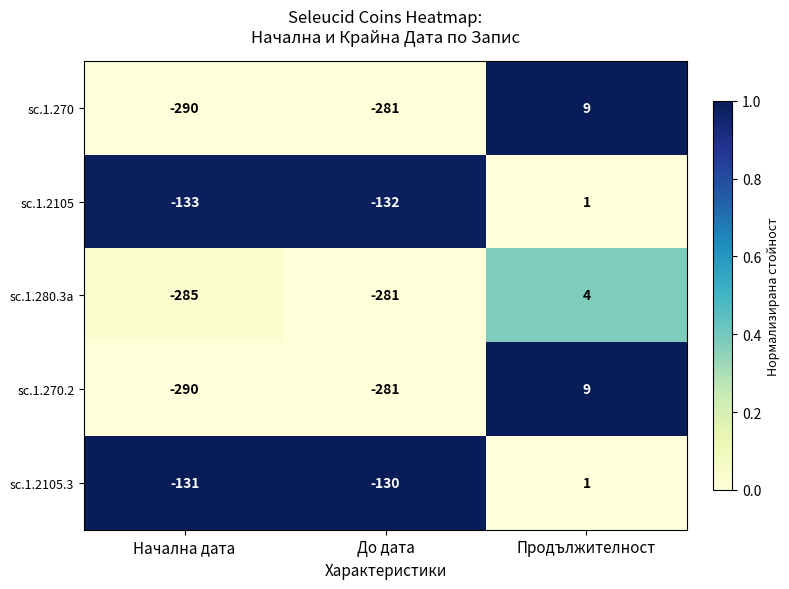

Reading right to left, transcribe all the data shown in this chart.

sc.1.270: Продължителност=9	До дата=-281	Начална дата=-290
sc.1.2105: Продължителност=1	До дата=-132	Начална дата=-133
sc.1.280.3a: Продължителност=4	До дата=-281	Начална дата=-285
sc.1.270.2: Продължителност=9	До дата=-281	Начална дата=-290
sc.1.2105.3: Продължителност=1	До дата=-130	Начална дата=-131